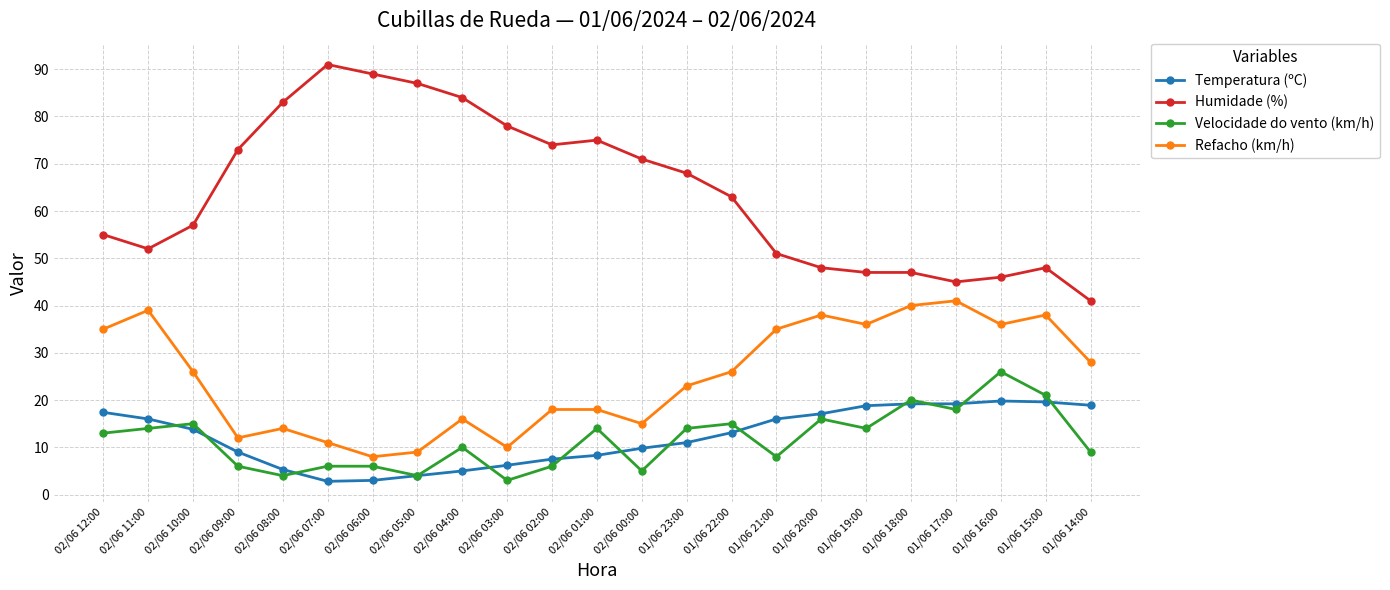

At which category does Refacho (km/h) reach its first local peak?

02/06 11:00